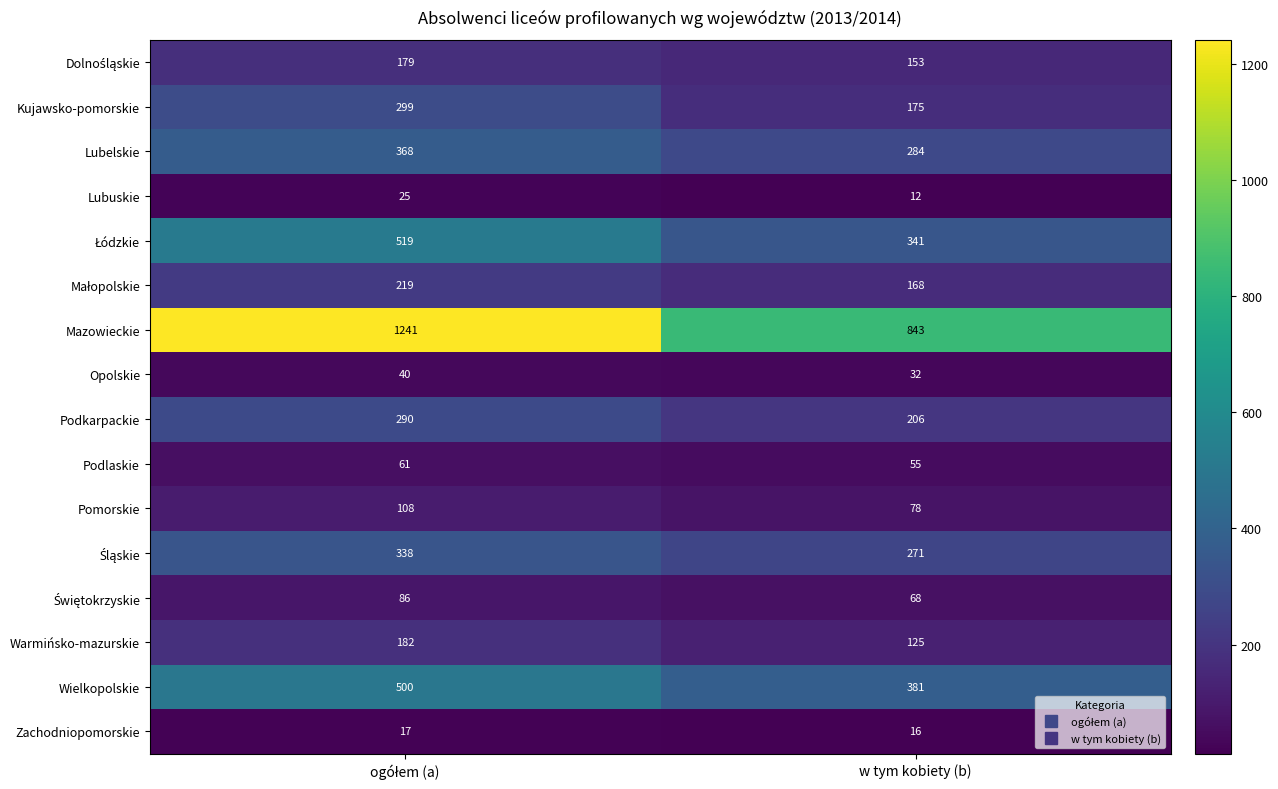

What is the difference between the maximum and minimum values in the Kujawsko-pomorskie series?

124